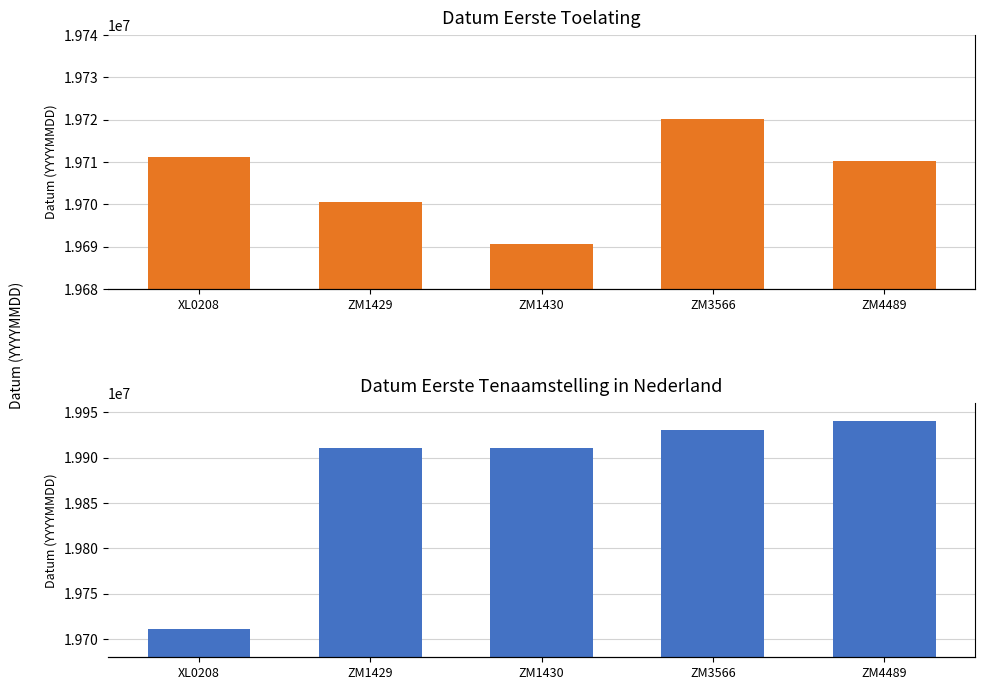

What are all the series names shown in the legend?

datum_eerste_toelating, datum_eerste_tenaamstelling_in_nederland